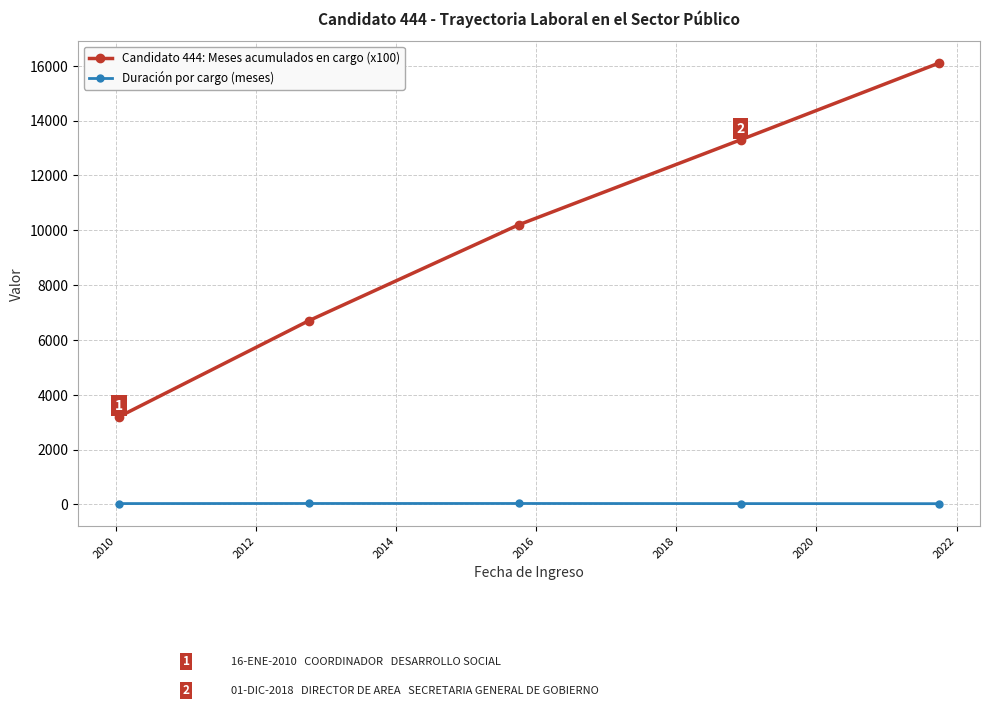

True or false: Candidato 444: Meses acumulados en cargo (x100) has more than 1 interior local peaks.

False